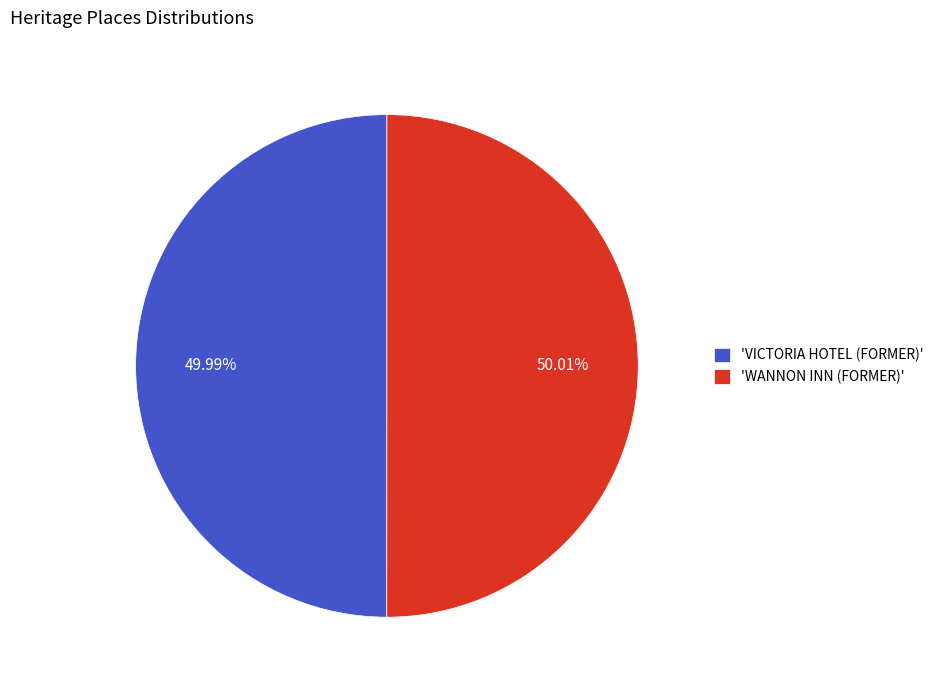

Approximately how many times larger is the value at 'WANNON INN (FORMER)' compared to 'VICTORIA HOTEL (FORMER)'?

1.0